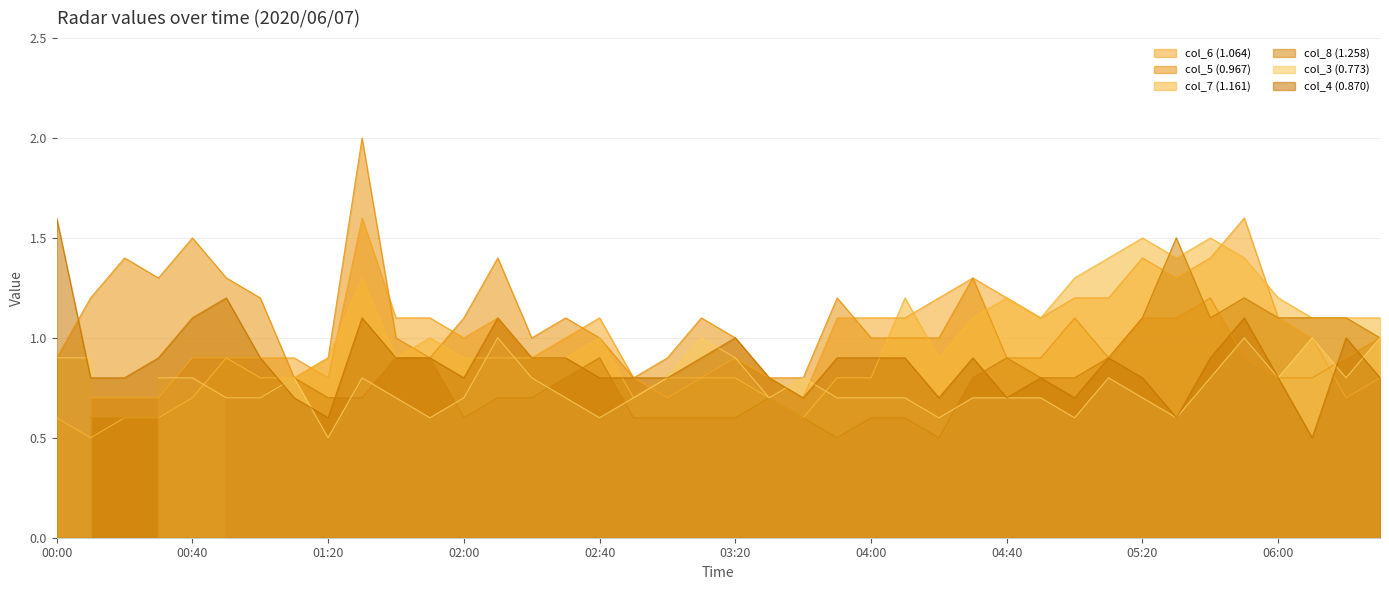

What position from the left is 05:40?

35